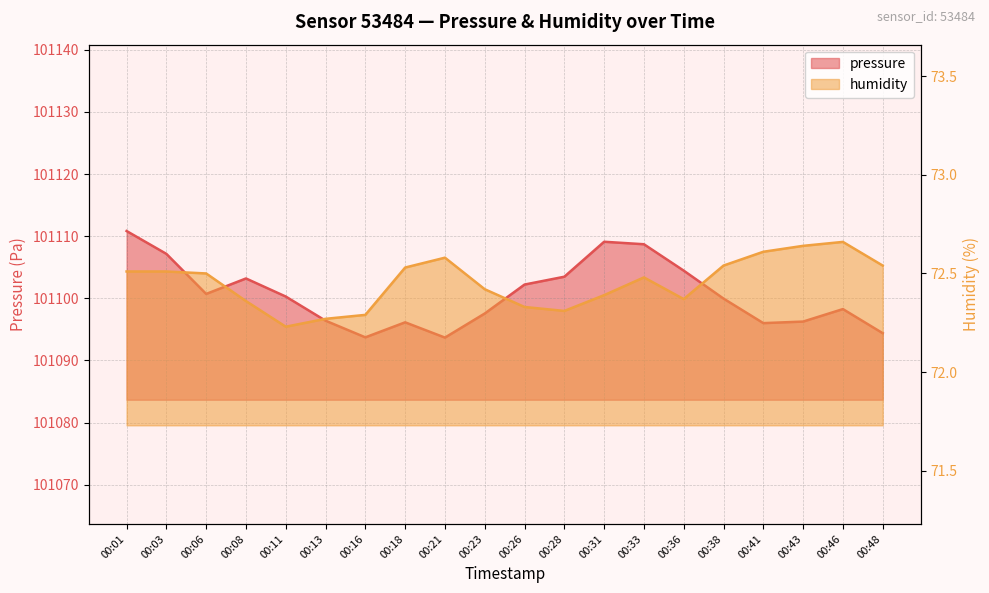

What is the difference between the humidity values at 00:41 and 00:01?

0.1